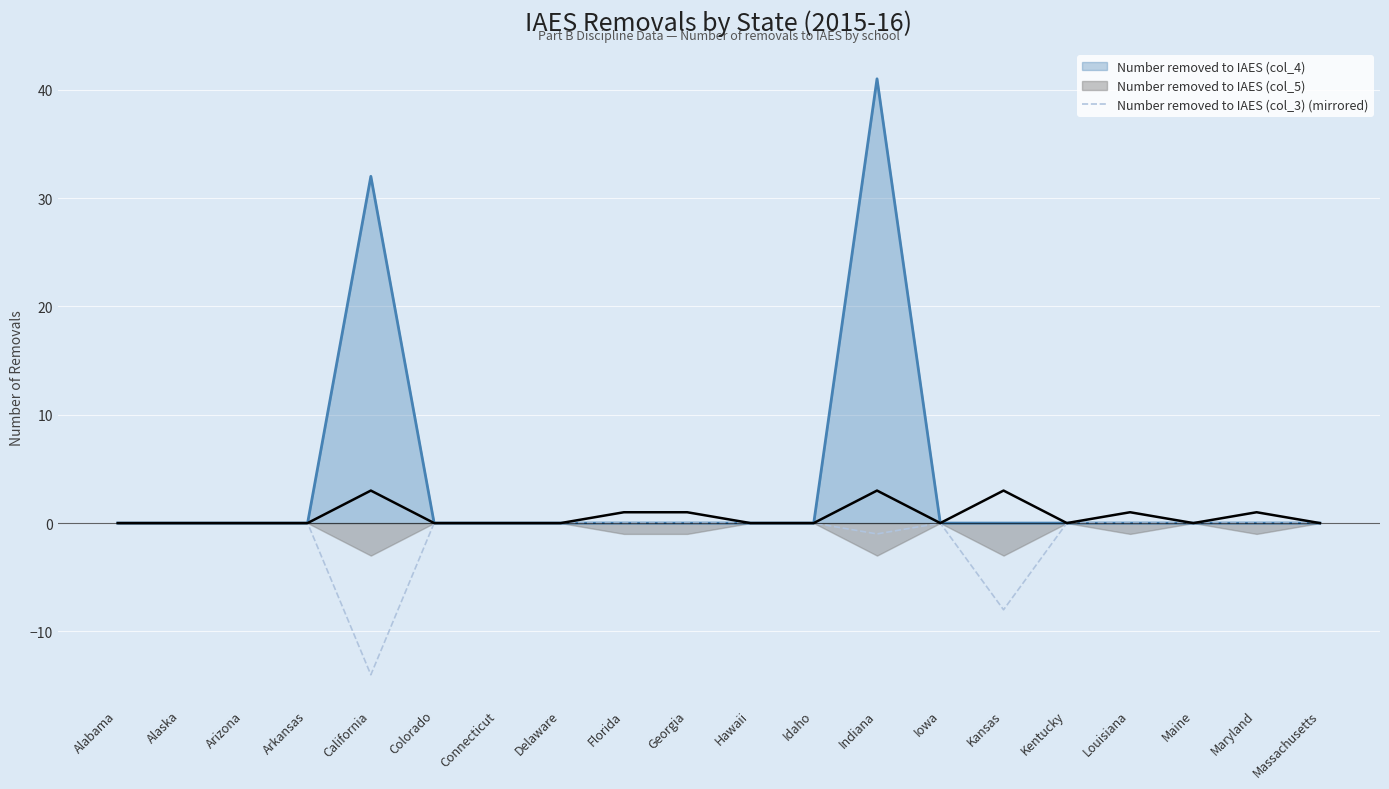

The Number removed to IAES (col_3) (mirrored) series shows 0 at Iowa. True or false?

True